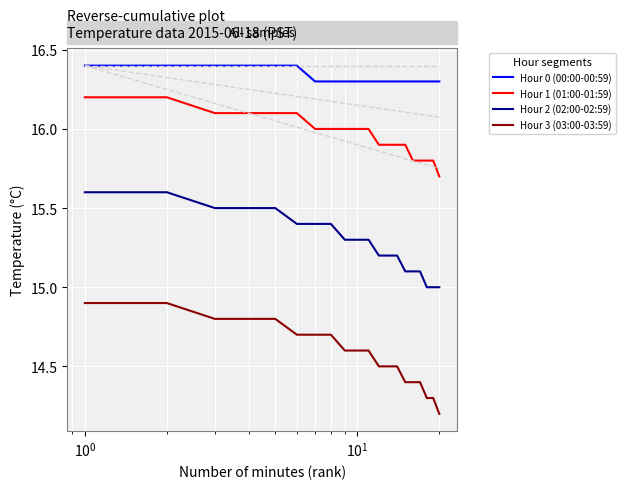

True or false: Hour 1 (01:00-01:59) and Hour 0 (00:00-00:59) intersect in this chart.

False